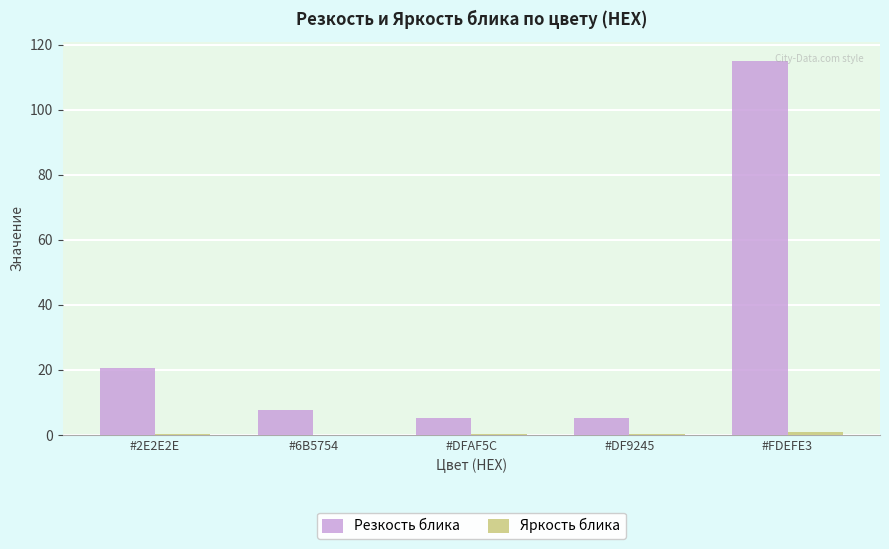

Which series has the largest total across all categories?

Резкость блика